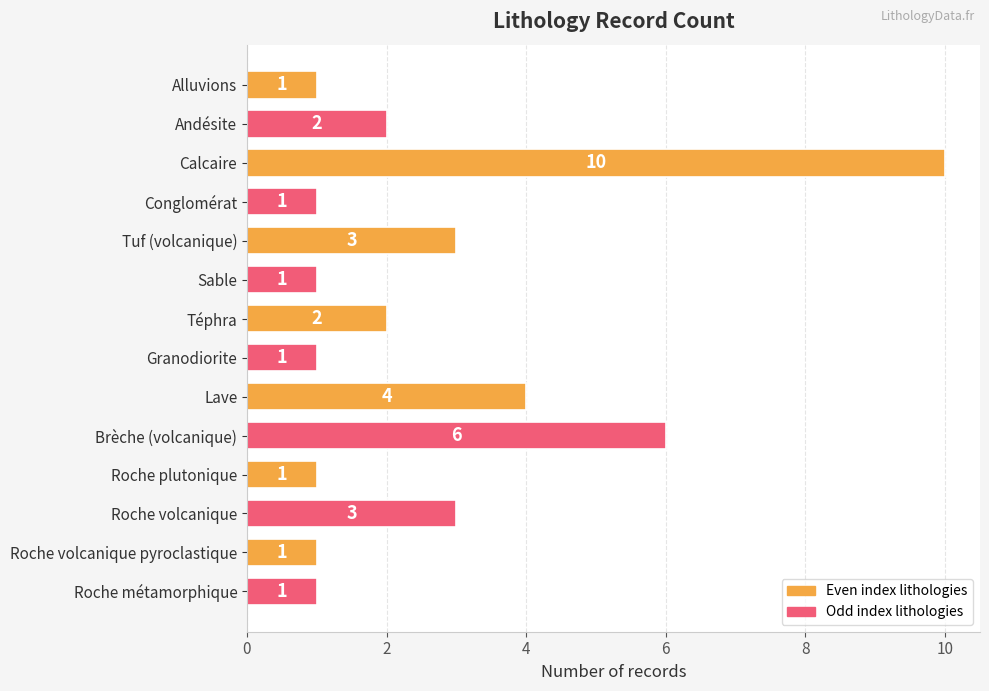

What is the difference between the maximum and minimum values?

9